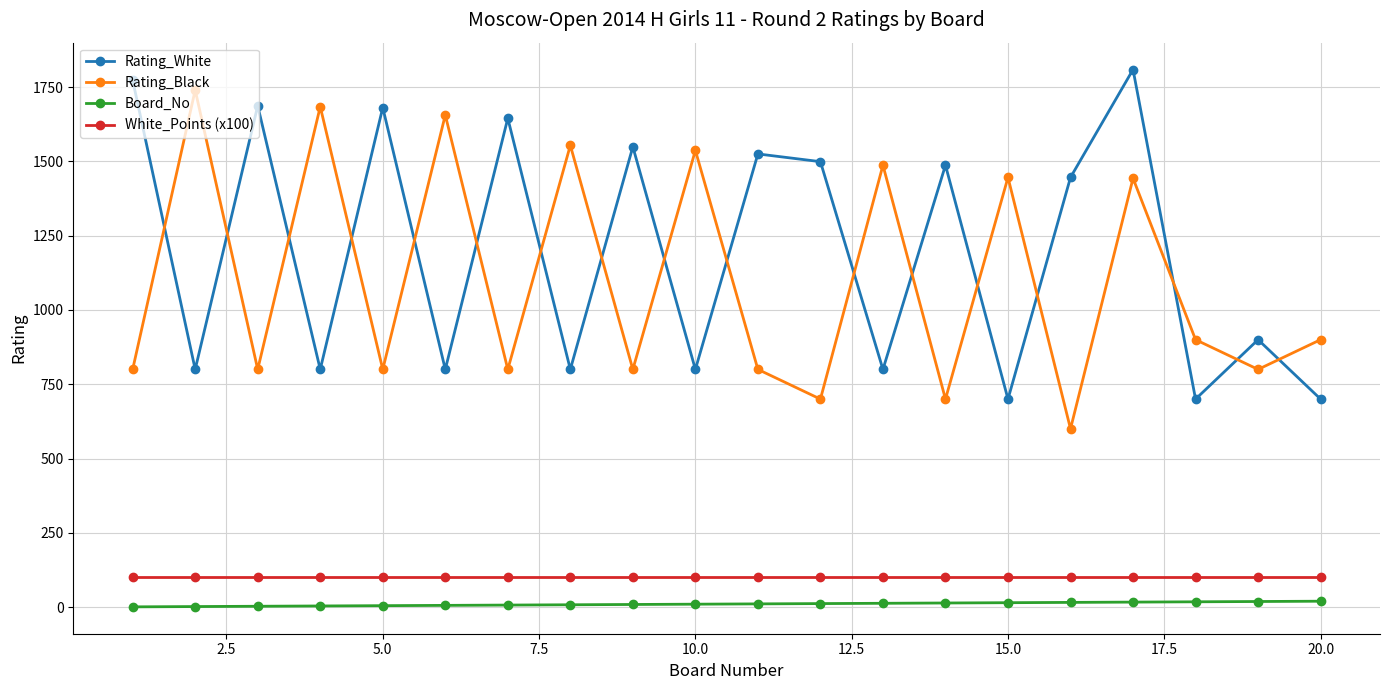

True or false: White_Points (x100) and Board_No intersect in this chart.

False